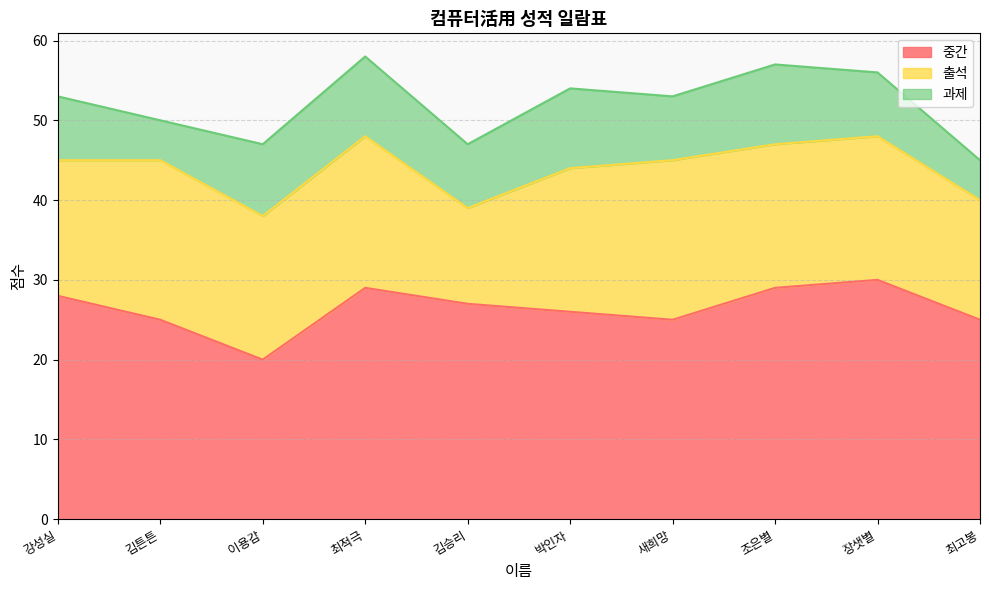

The value of 중간 at 최적극 is 41. True or false?

False